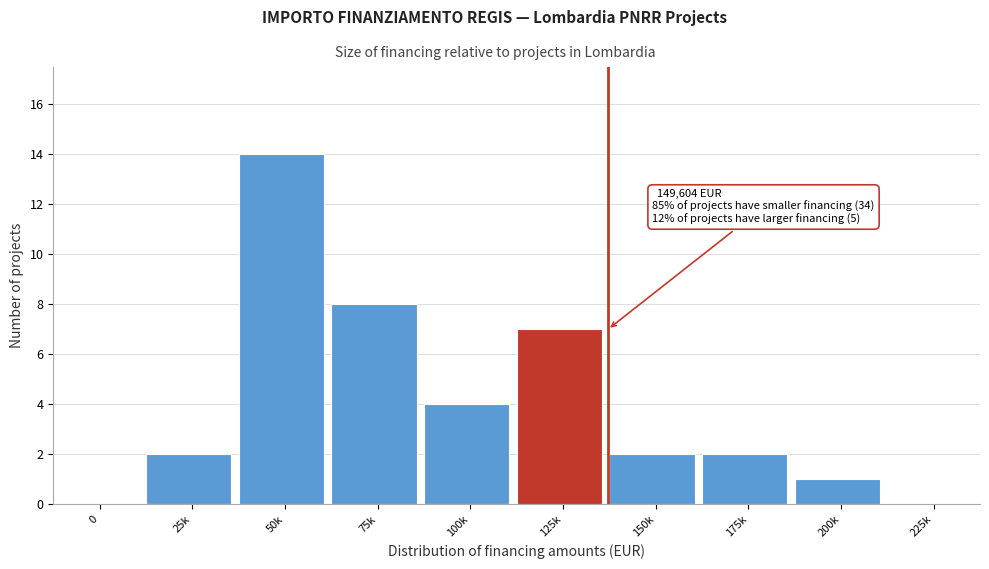

Reading right to left, transcribe all the data shown in this chart.

225k=0	200k=1	175k=2	150k=2	125k=7	100k=4	75k=8	50k=14	25k=2	0=0